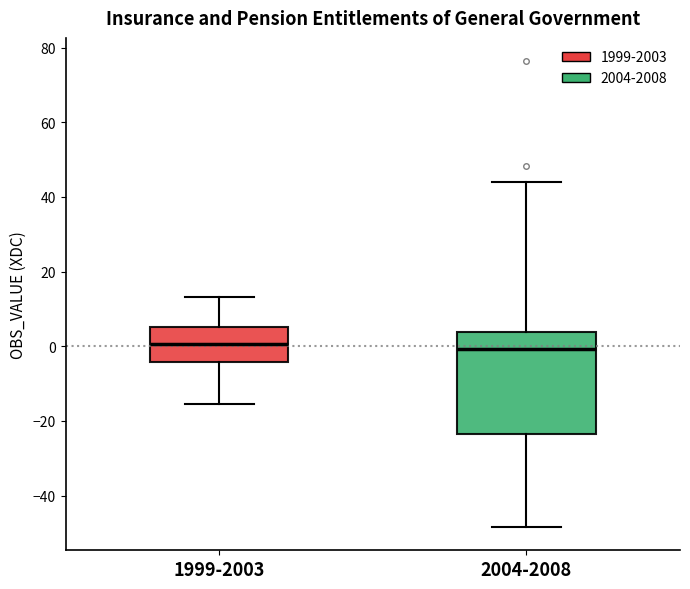

Reading left to right, read every box against the y-axis: the position of its median line, the range the box covers, and the ends of its whiskers. The values are not printed on the chart, so give them approximately, as read against the axis.

1999-2003: median 0, box -4 to 6, whiskers -16 to 14
2004-2008: median 0, box -24 to 4, whiskers -48 to 44